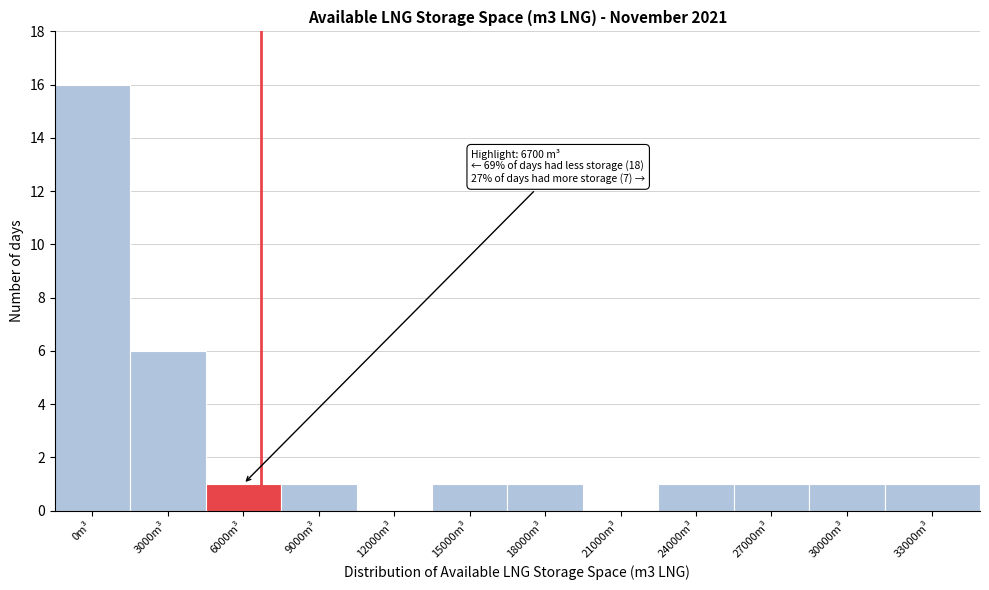

Reading left to right, extract all data points from this chart.

0m³=16	3000m³=6	6000m³=1	9000m³=1	12000m³=0	15000m³=1	18000m³=1	21000m³=0	24000m³=1	27000m³=1	30000m³=1	33000m³=1